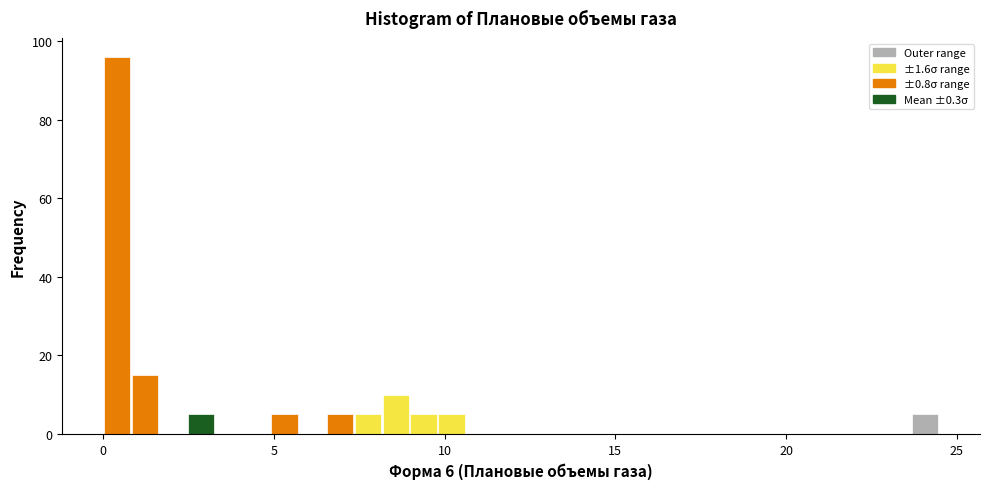

Around what value on the x-axis is the tallest bar? Give the approximate position of its centre, as read against the axis.

0.5